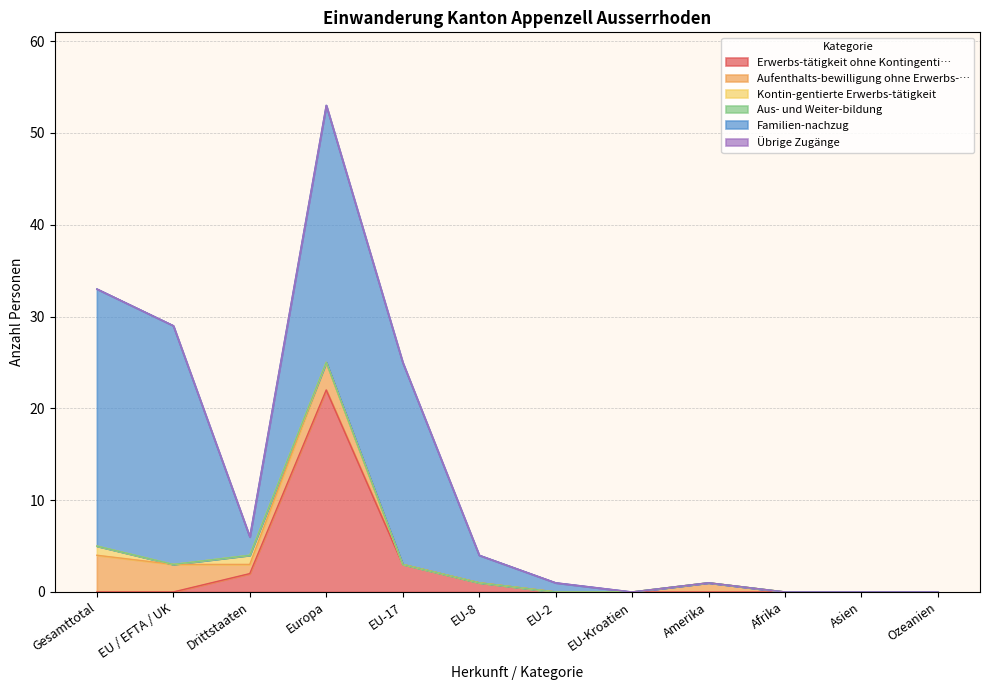

Rank the series by their maximum value, from highest to lowest.

Familien-nachzug, Erwerbs-tätigkeit ohne Kontingenti…, Aufenthalts-bewilligung ohne Erwerbs-…, Kontin-gentierte Erwerbs-tätigkeit, Aus- und Weiter-bildung, Übrige Zugänge